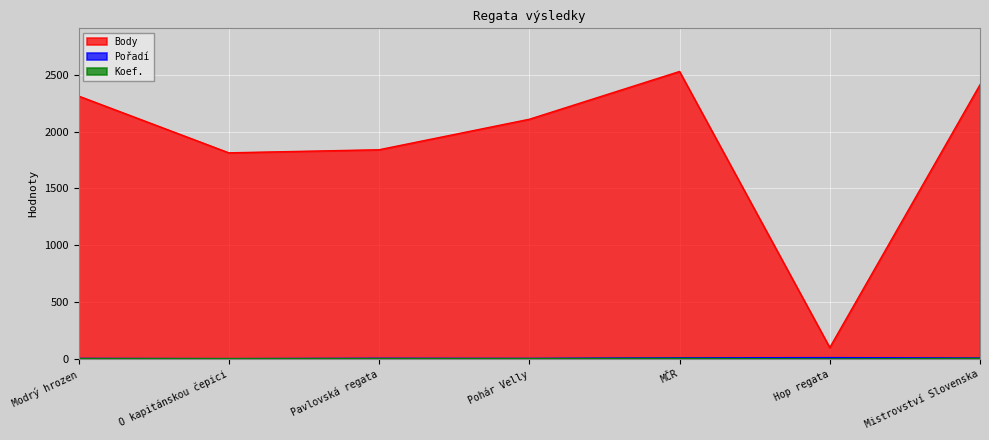

Reading left to right, list all the values displayed in this chart.

Body: 2312	1813	1840	2108	2528	101	2412
Pořadí: 6	4	7	6	11	13	9
Koef.: 4	4	4	4	6	1	6